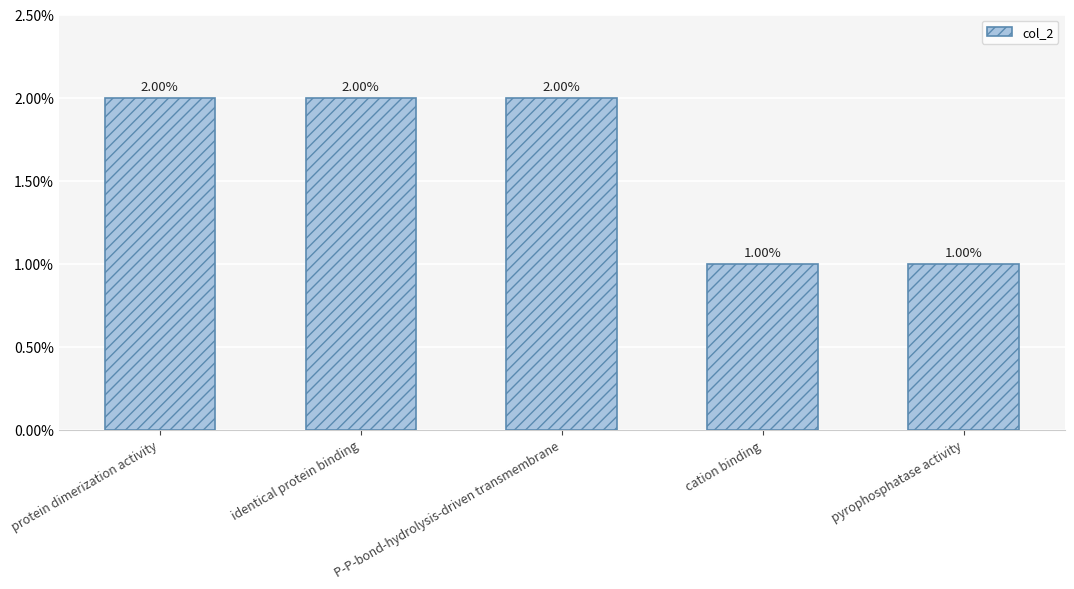

List the labels in order of value, largest first.

protein dimerization activity, identical protein binding, P-P-bond-hydrolysis-driven transmembrane, cation binding, pyrophosphatase activity